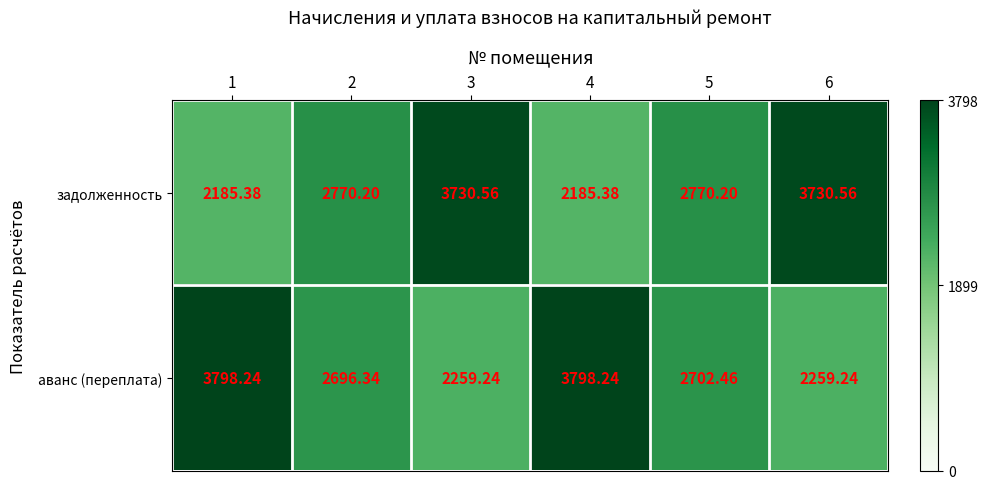

List the series in order of their peak value, lowest first.

задолженность, аванс (переплата)